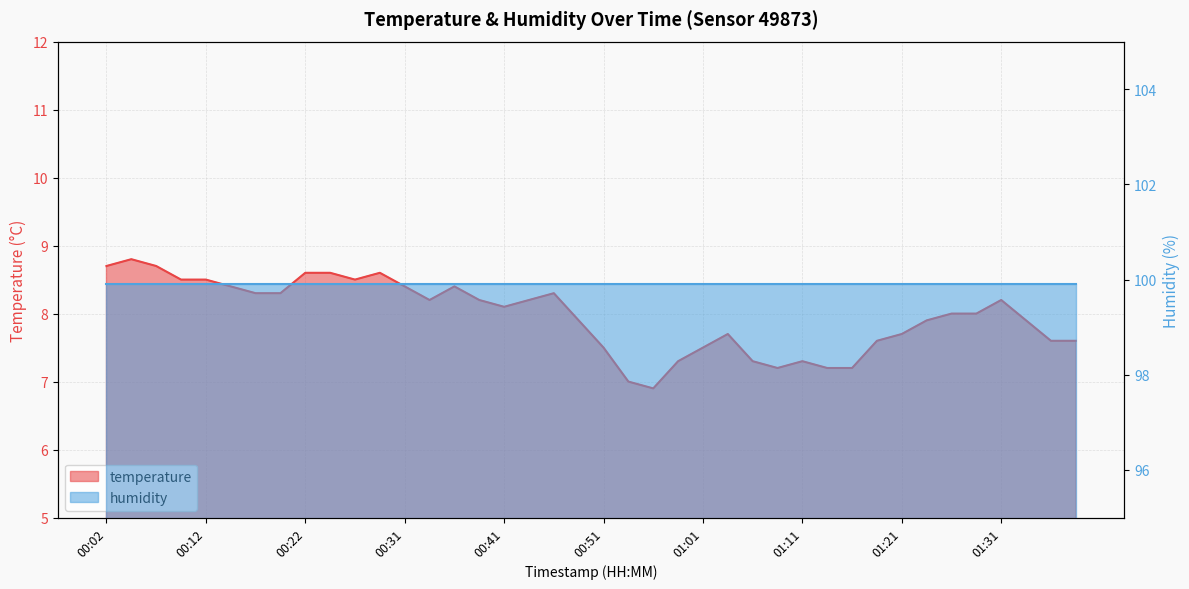

The value at 00:56 is 6.9. True or false?

True